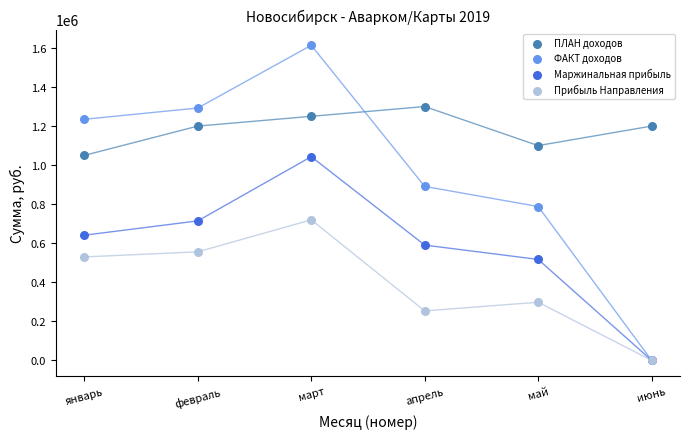

In the ФАКТ доходов series, what Y value is closest to 806896?

787930